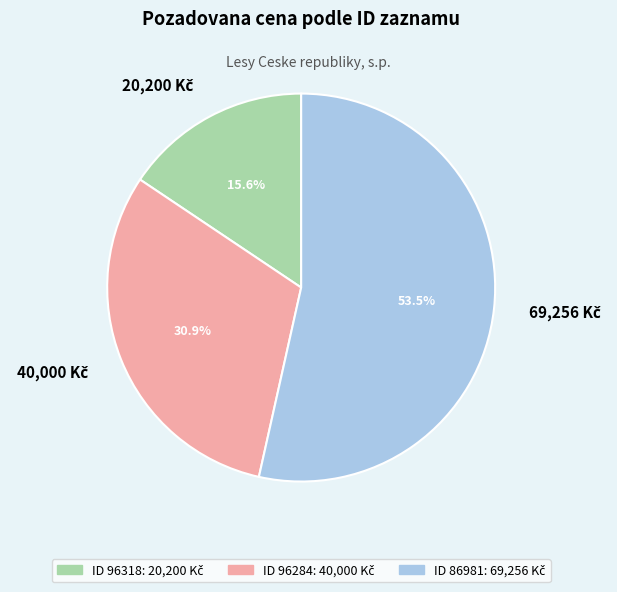

Does any single category account for the majority?

Yes